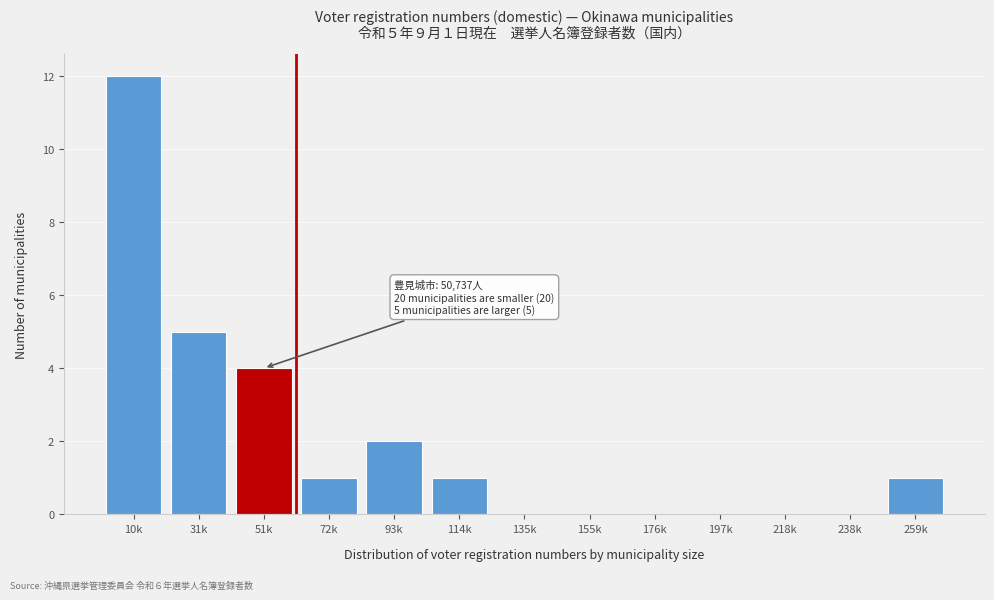

Reading right to left, list all the values displayed in this chart.

259k=1	238k=0	218k=0	197k=0	176k=0	155k=0	135k=0	114k=1	93k=2	72k=1	51k=4	31k=5	10k=12